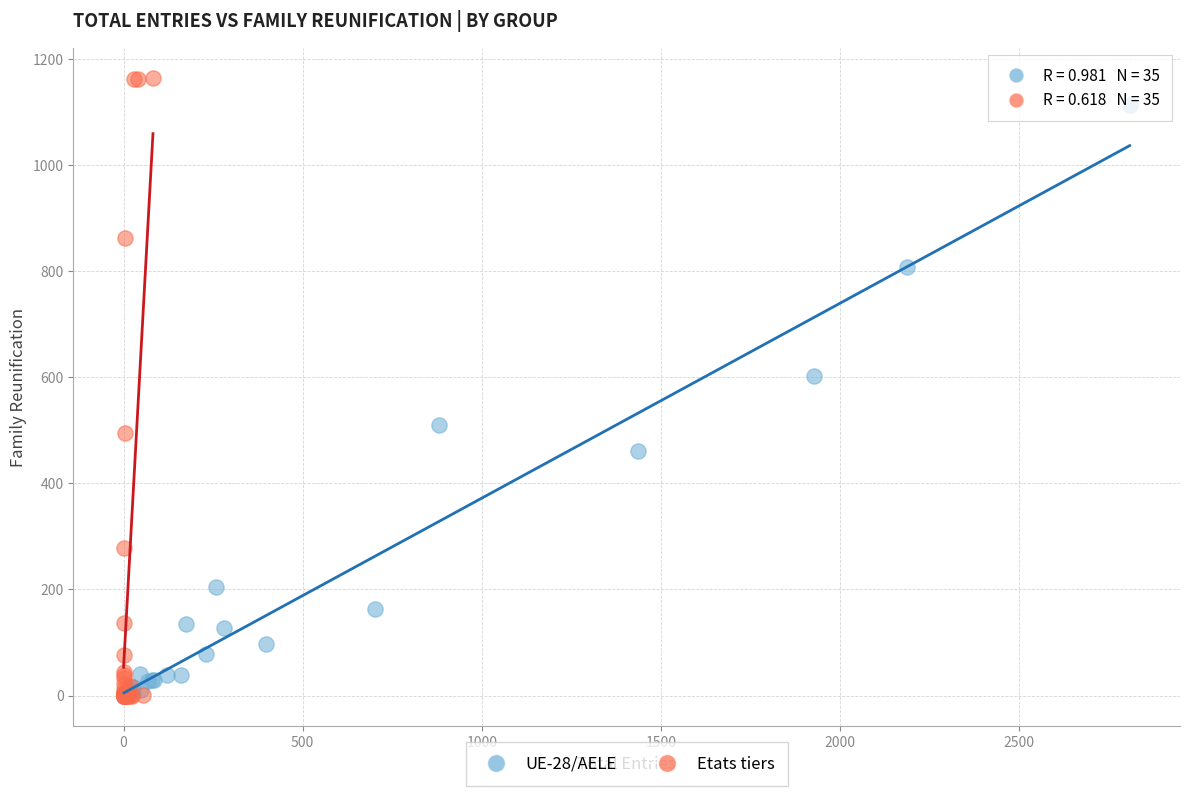

Which series has the widest spread of Y values?

Etats tiers